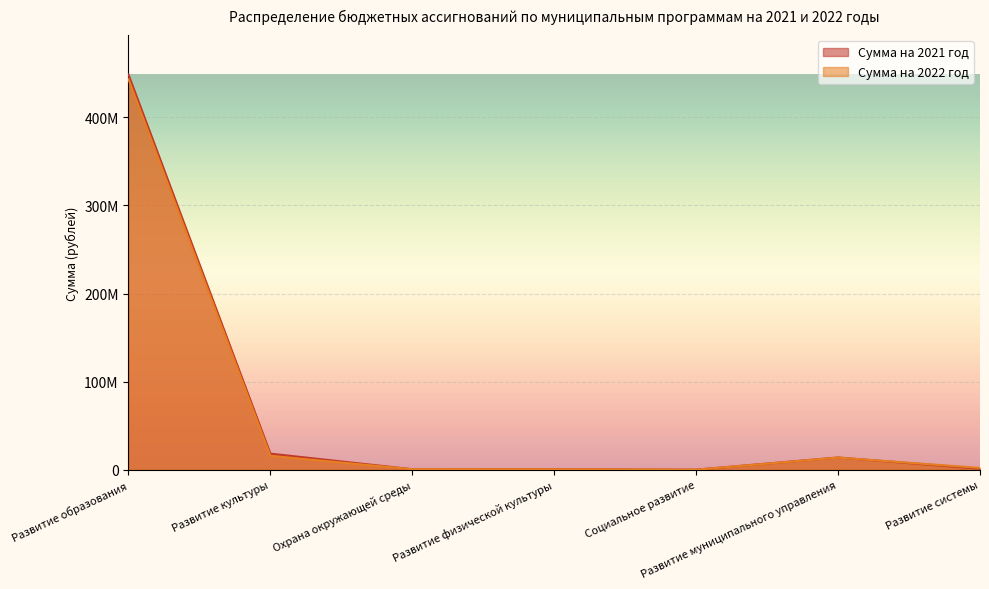

Which series has the largest total across all categories?

Сумма на 2021 год